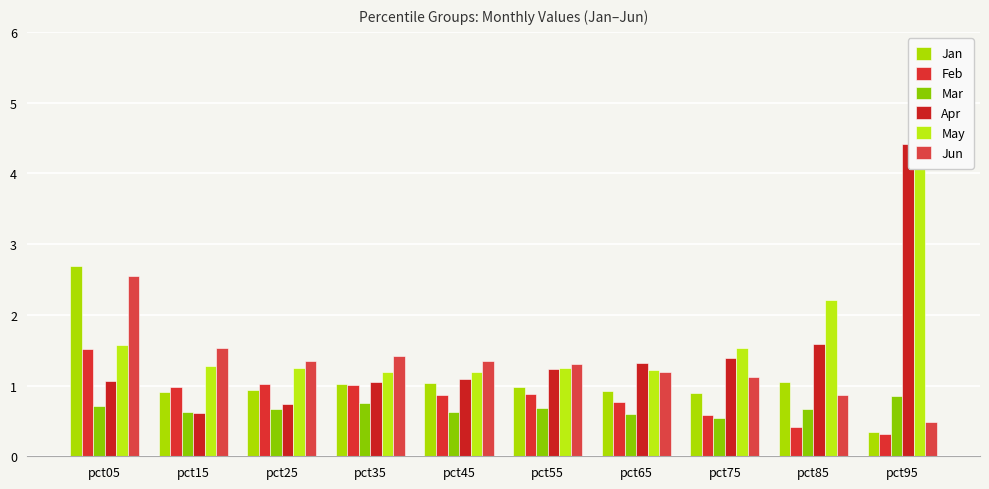

What is the sum of all Feb values?

8.3